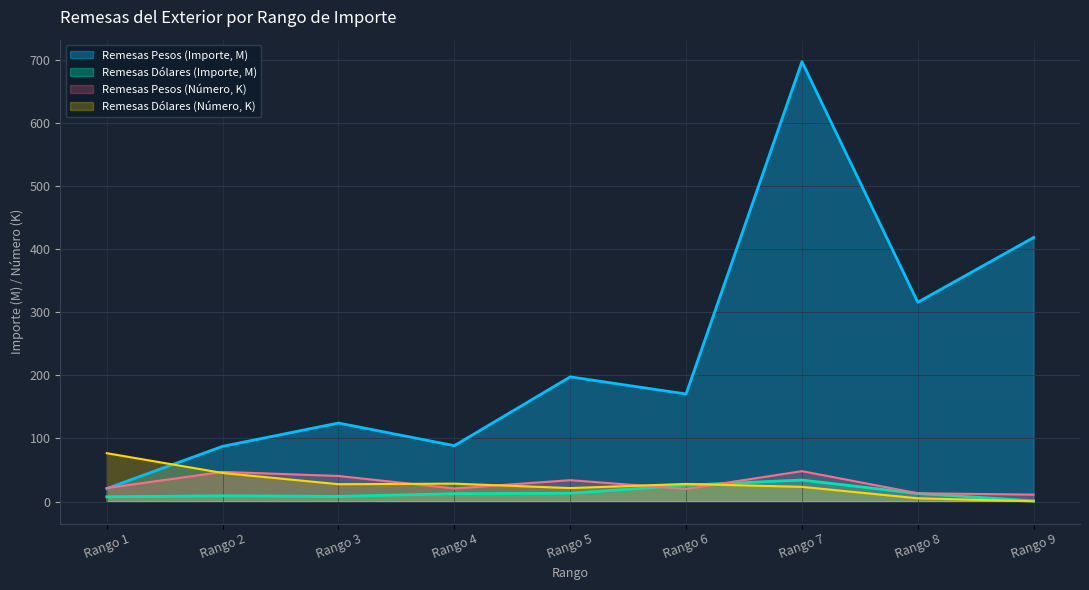

After their last crossing, which series has the higher values: Remesas Pesos (Importe) or Remesas Dólares (Número)?

Remesas Pesos (Importe)